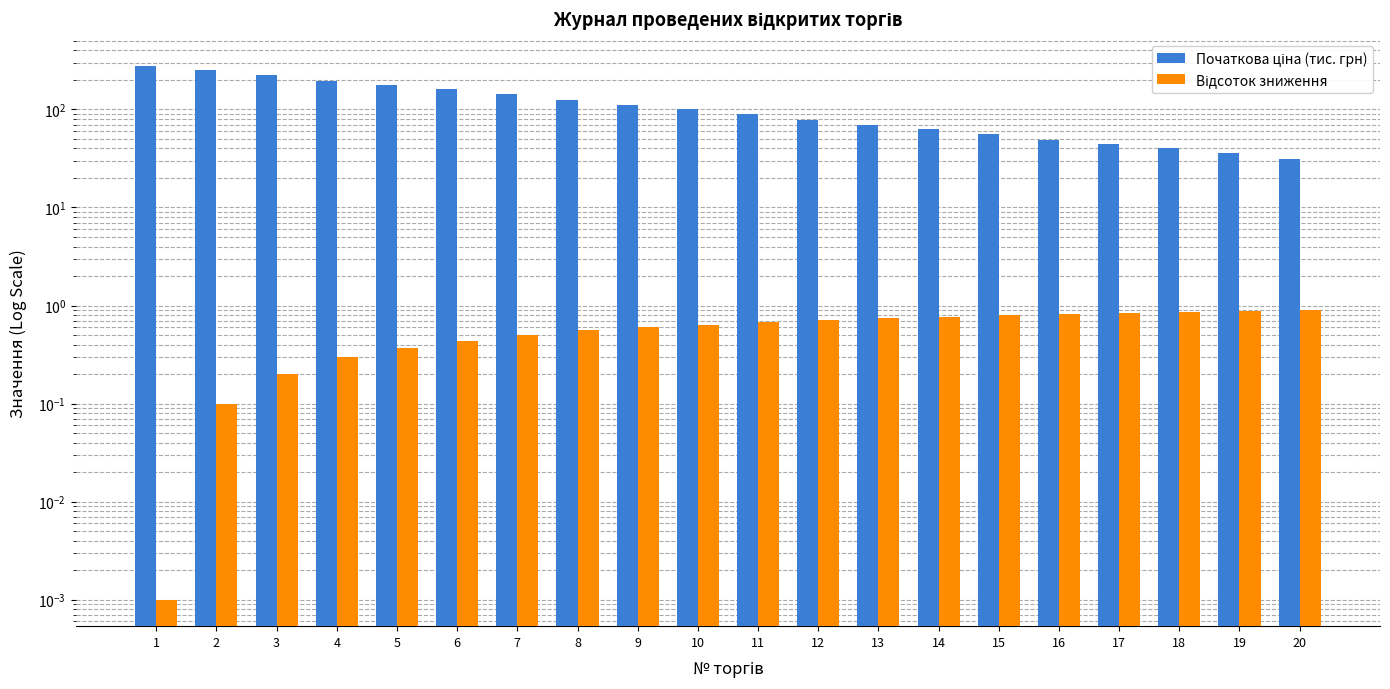

List the series in order of their overall mean, highest first.

Початкова ціна (тис. грн), Відсоток зниження